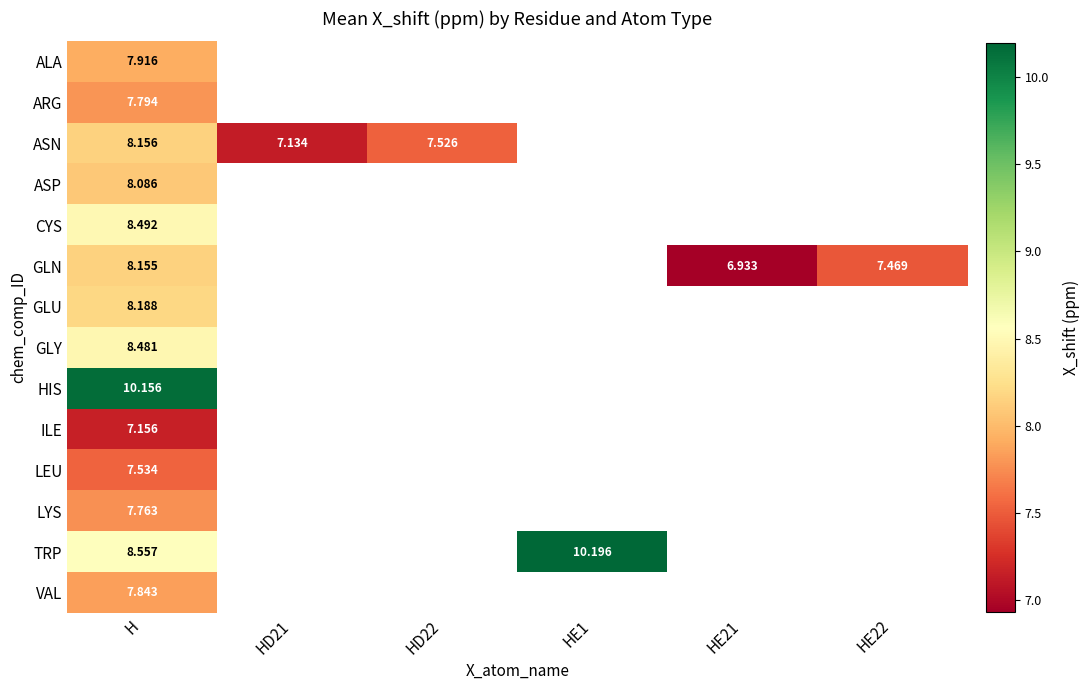

At H, list the series in order from smallest to largest.

ILE, LEU, LYS, ARG, VAL, ALA, ASP, GLN, ASN, GLU, GLY, CYS, TRP, HIS